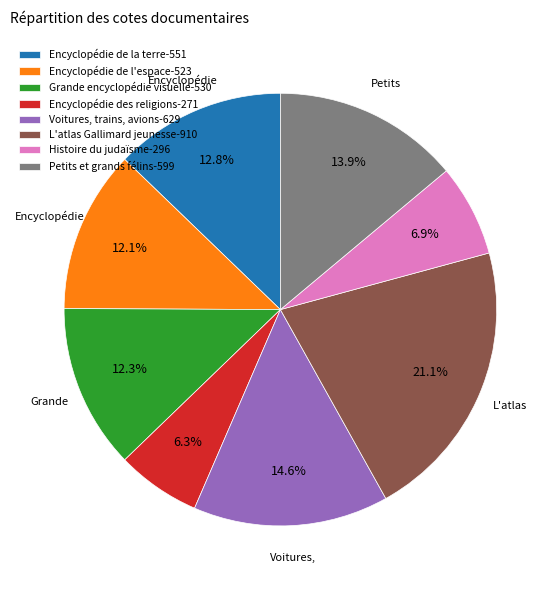

To the nearest percent, what percentage of the pie is L'atlas Gallimard jeunesse?

21%